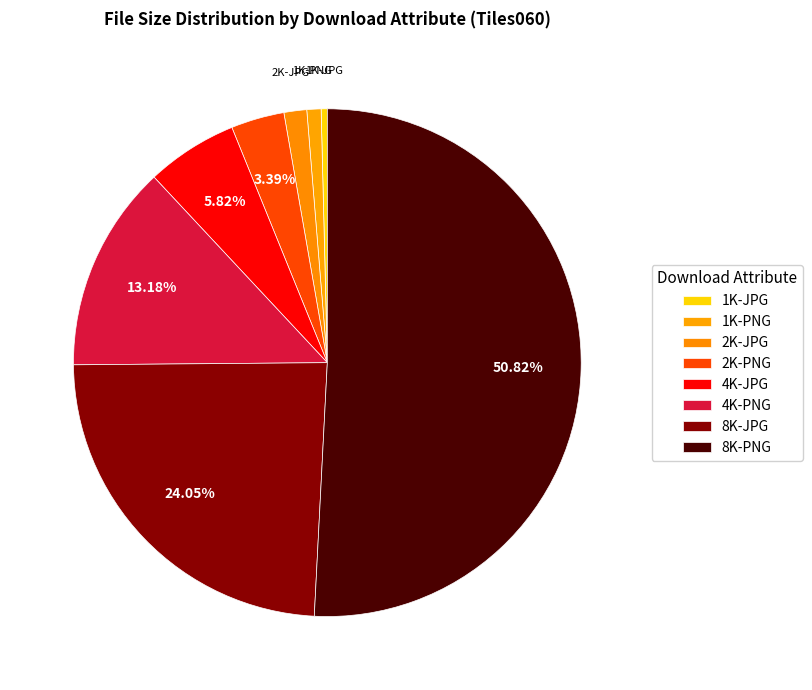

To the nearest percent, what is the difference between the 4K-PNG and 8K-PNG slice percentages?

38%